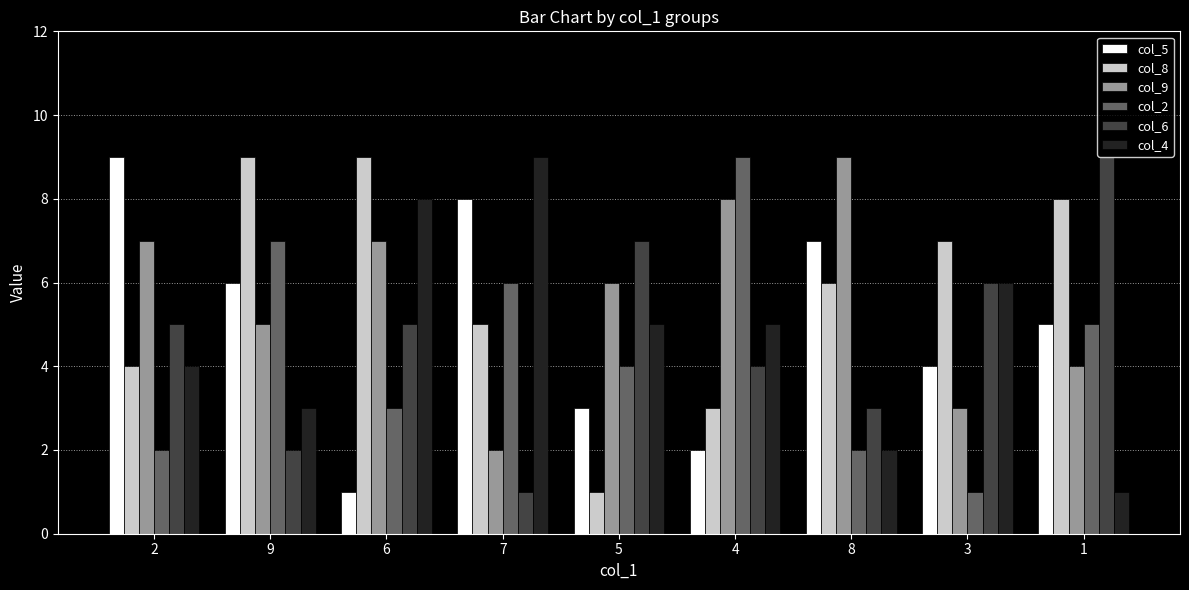

What is the value of the col_5 bar at the 7th from the left?

7